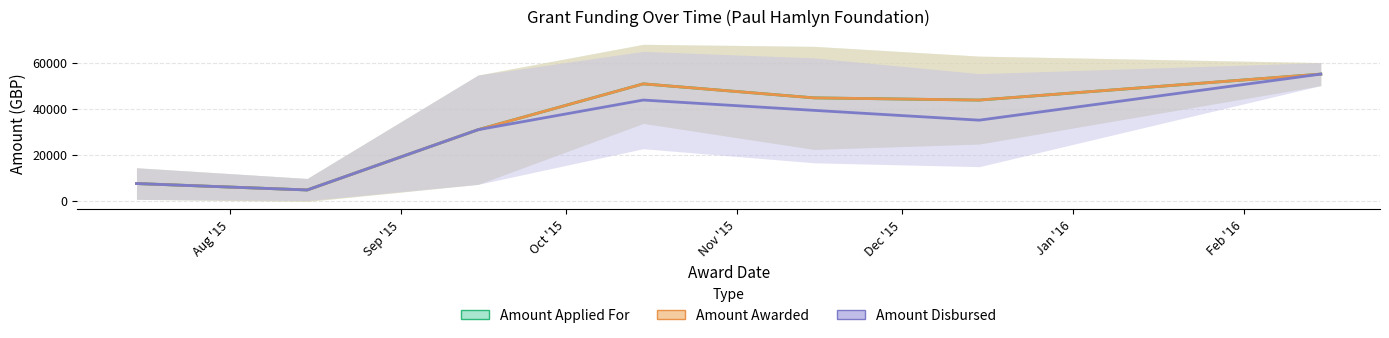

Which series has the widest spread of values?

Amount Applied For